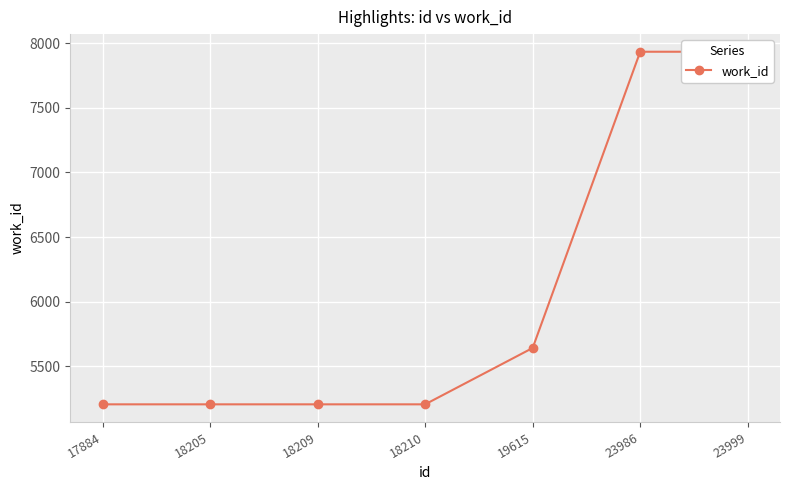

How many lines are shown in the chart?

1